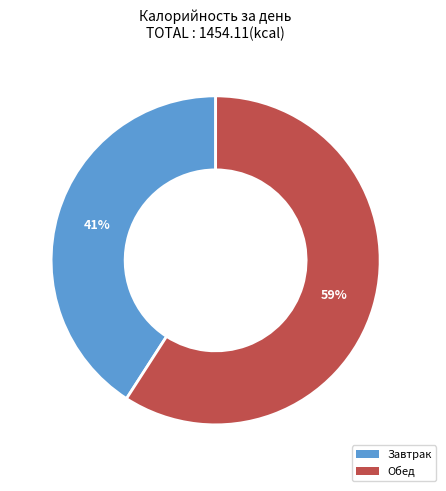

To the nearest percent, what portion does Обед represent?

59%